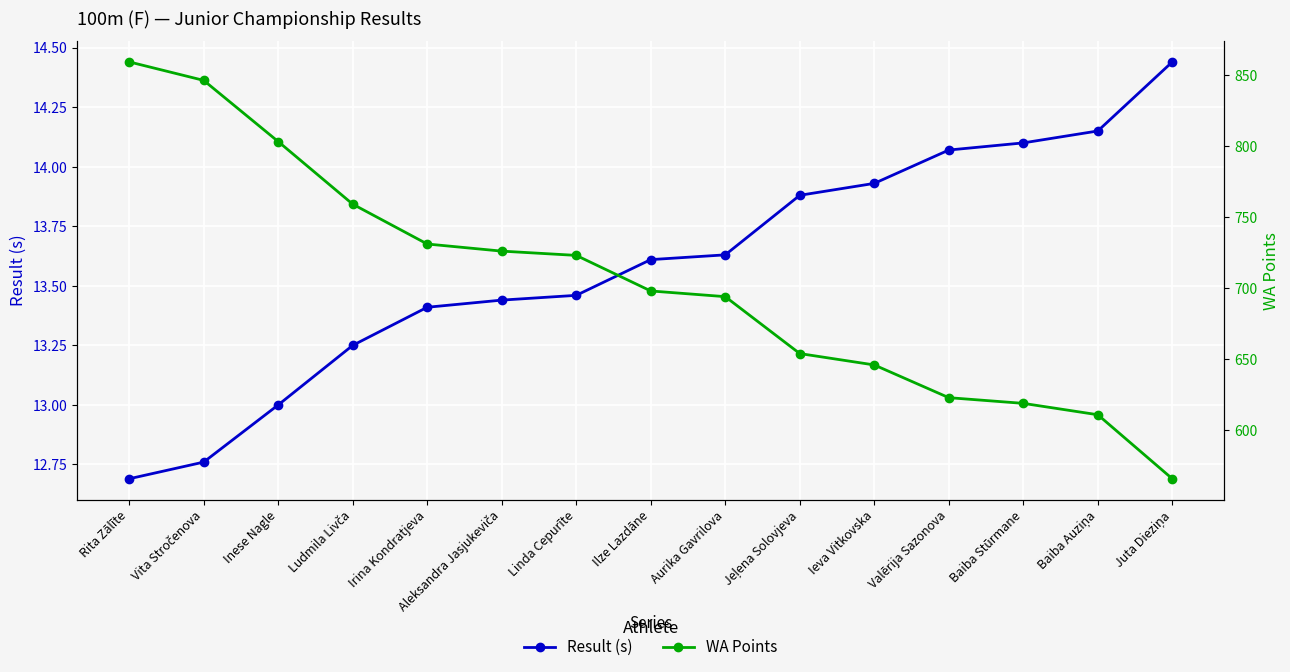

What is the label of the 15th point from the left?

Juta Dieziņa